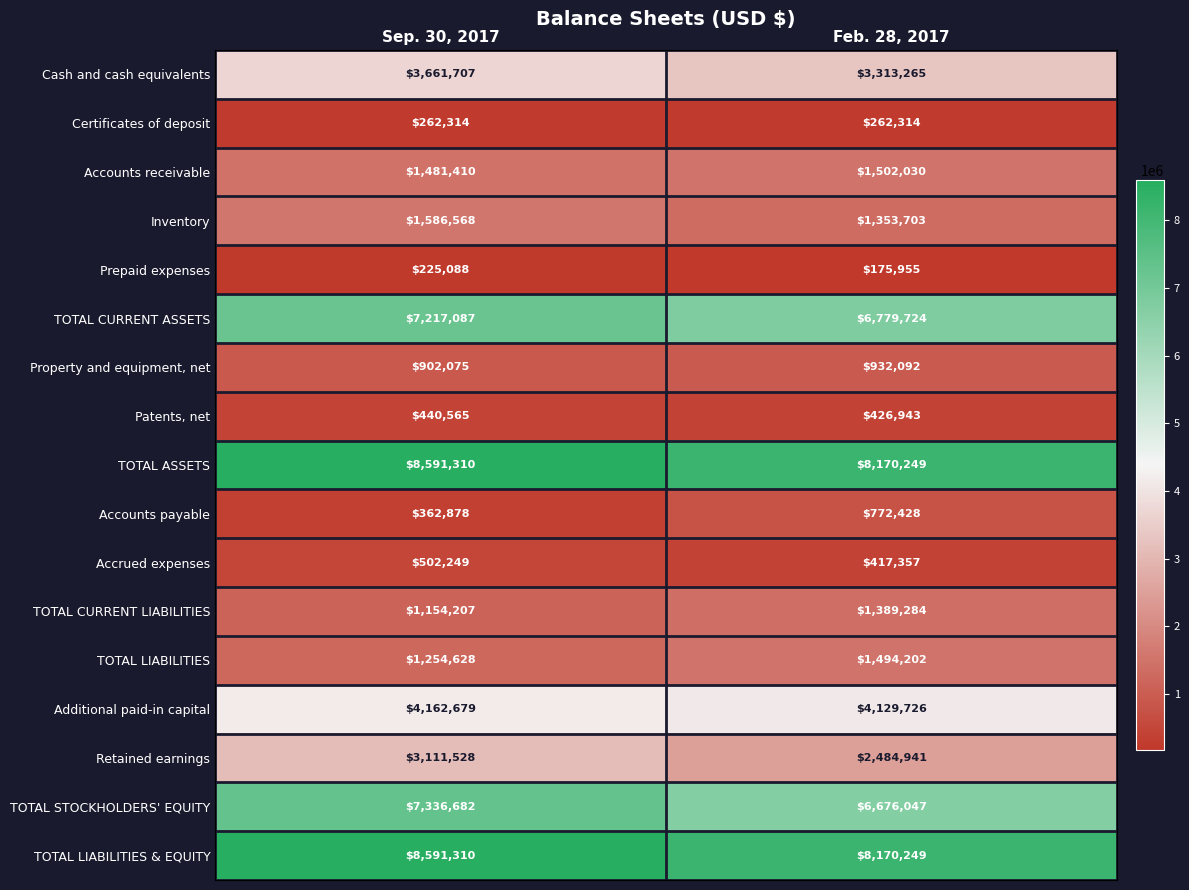

What is the sum of all TOTAL ASSETS values?

16761559